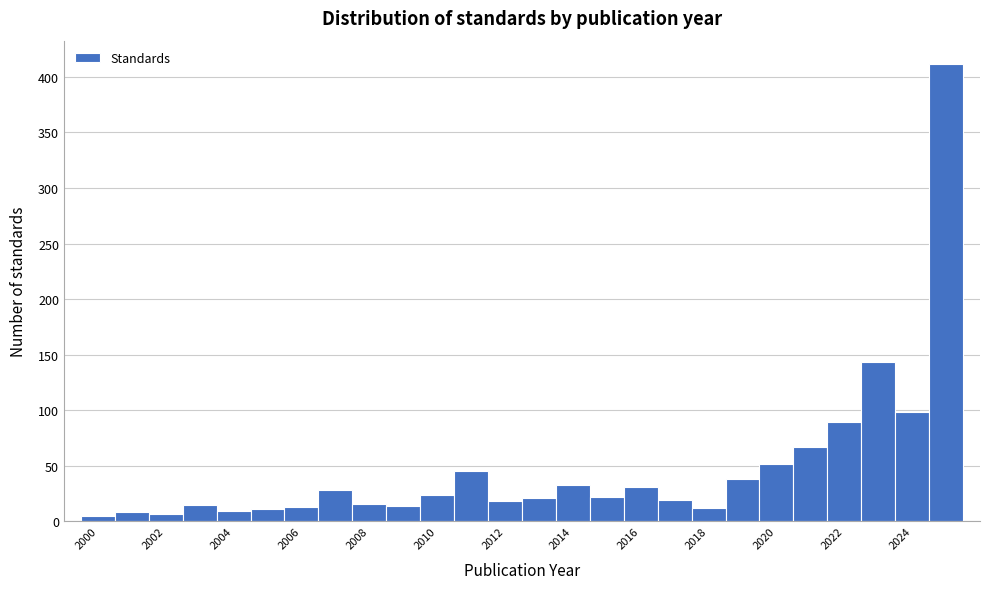

Reading left to right, list every bar in this chart as the range it spans on the x-axis followed by its height. Neither the bar edges nor the heights are printed on the chart, so give them approximately, as read against the axes.

1999.5 to 2000.5: 5
2000.5 to 2001.5: 10
2001.5 to 2002.5: 5
2002.5 to 2003.5: 15
2003.5 to 2004.5: 10
2004.5 to 2005.5: 10
2005.5 to 2006.5: 15
2006.5 to 2007.5: 30
2007.5 to 2008.5: 15
2008.5 to 2009.5: 15
2009.5 to 2010.5: 25
2010.5 to 2011.5: 45
2011.5 to 2012.5: 20
2012.5 to 2013.5: 20
2013.5 to 2014.5: 35
2014.5 to 2015.5: 20
2015.5 to 2016.5: 30
2016.5 to 2017.5: 20
2017.5 to 2018.5: 10
2018.5 to 2019.5: 40
2019.5 to 2020.5: 50
2020.5 to 2021.5: 65
2021.5 to 2022.5: 90
2022.5 to 2023.5: 145
2023.5 to 2024.5: 100
2024.5 to 2025.5: 410